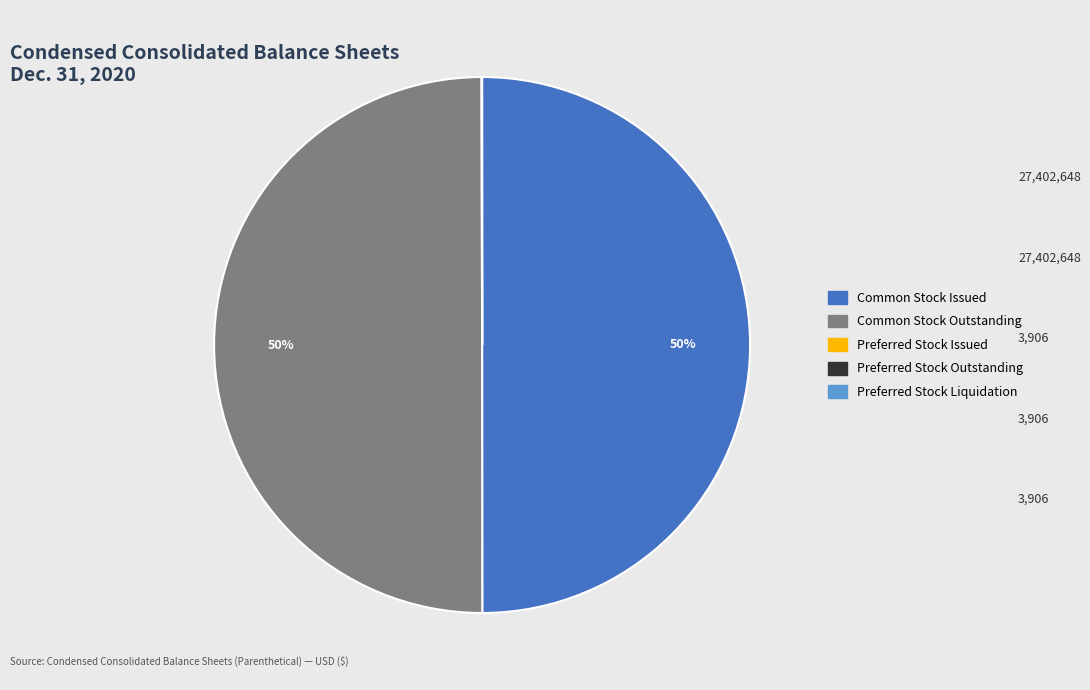

Is it true that Common Stock Outstanding is 50% of the pie?

True